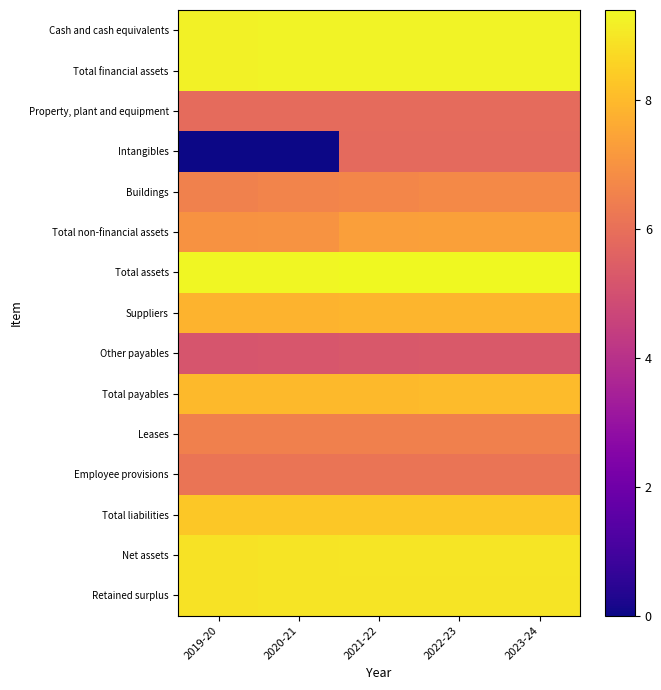

At how many categories does at least one series exceed 8?

5